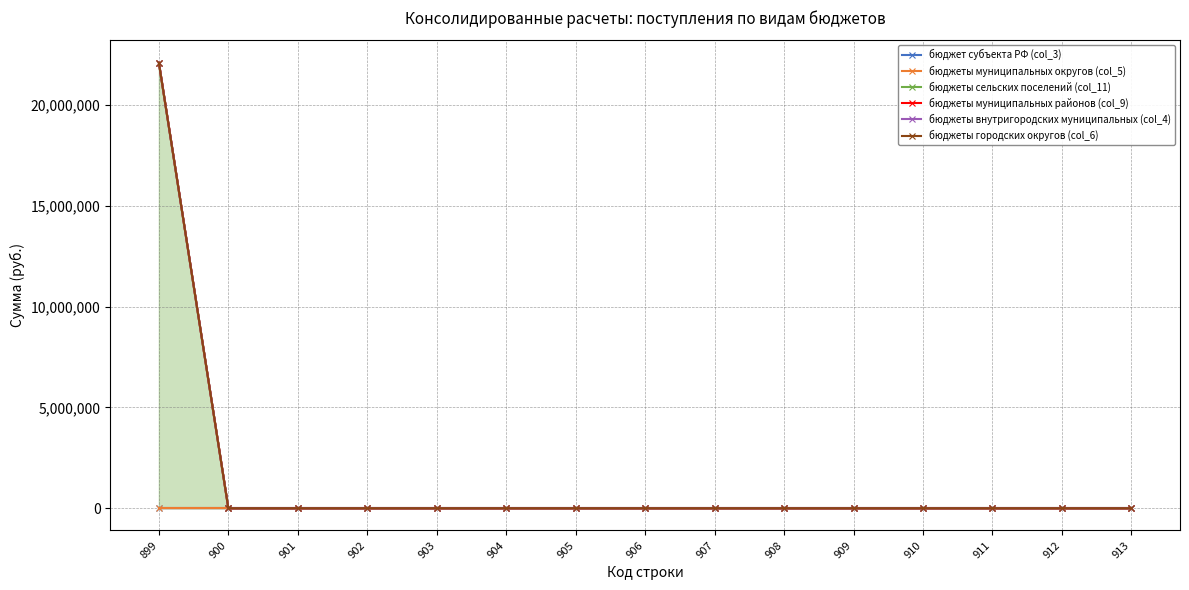

Reading right to left, what are all the values shown in this chart?

бюджет субъекта РФ (col_3): 913=0.0	912=0.0	911=0.0	910=0.0	909=0.0	908=0.0	907=0.0	906=0.0	905=0.0	904=0.0	903=0.0	902=0.0	901=0.0	900=0.0	899=0.0
бюджеты муниципальных округов (col_5): 913=0.0	912=0.0	911=0.0	910=0.0	909=0.0	908=0.0	907=0.0	906=0.0	905=0.0	904=0.0	903=0.0	902=0.0	901=0.0	900=0.0	899=0.0
бюджеты сельских поселений (col_11): 913=0.0	912=0.0	911=0.0	910=0.0	909=0.0	908=0.0	907=0.0	906=0.0	905=0.0	904=0.0	903=0.0	902=0.0	901=0.0	900=0.0	899=22088578.6
бюджеты муниципальных районов (col_9): 913=0.0	912=0.0	911=0.0	910=0.0	909=0.0	908=0.0	907=0.0	906=0.0	905=0.0	904=0.0	903=0.0	902=0.0	901=0.0	900=0.0	899=22108578.6
бюджеты внутригородских муниципальных (col_4): 913=0.0	912=0.0	911=0.0	910=0.0	909=0.0	908=0.0	907=0.0	906=0.0	905=0.0	904=0.0	903=0.0	902=0.0	901=0.0	900=0.0	899=22108578.6
бюджеты городских округов (col_6): 913=0.0	912=0.0	911=0.0	910=0.0	909=0.0	908=0.0	907=0.0	906=0.0	905=0.0	904=0.0	903=0.0	902=0.0	901=0.0	900=0.0	899=22108578.6